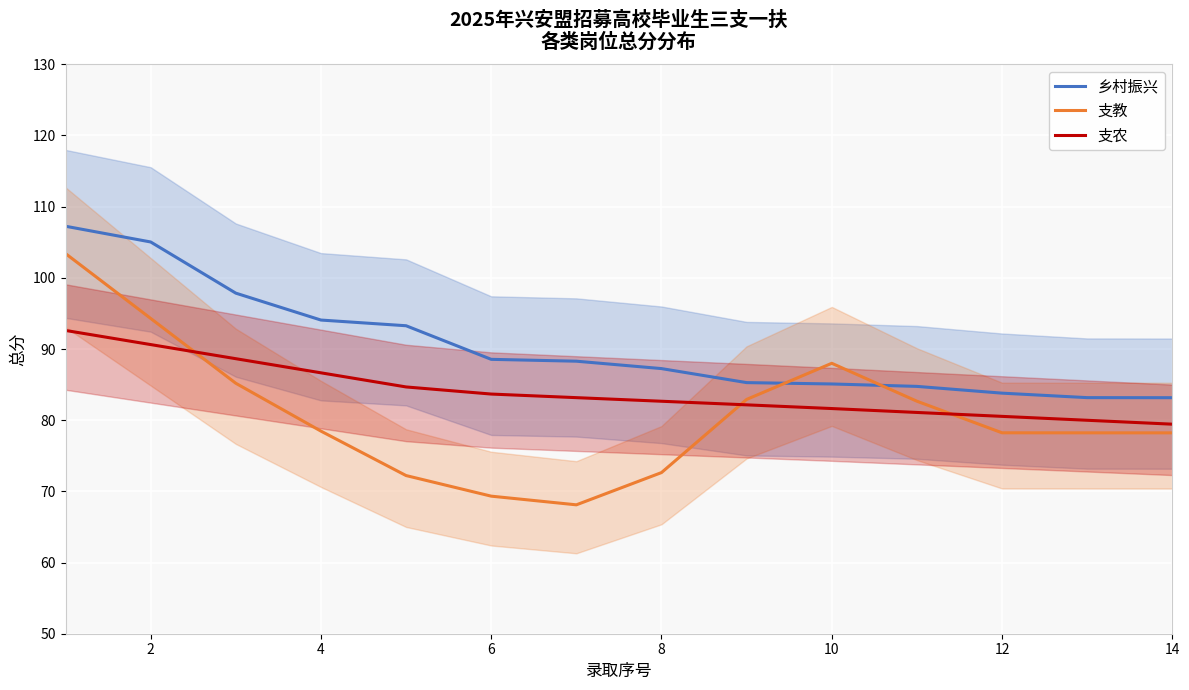

The 乡村振兴 series shows 150.6 at 2. True or false?

False